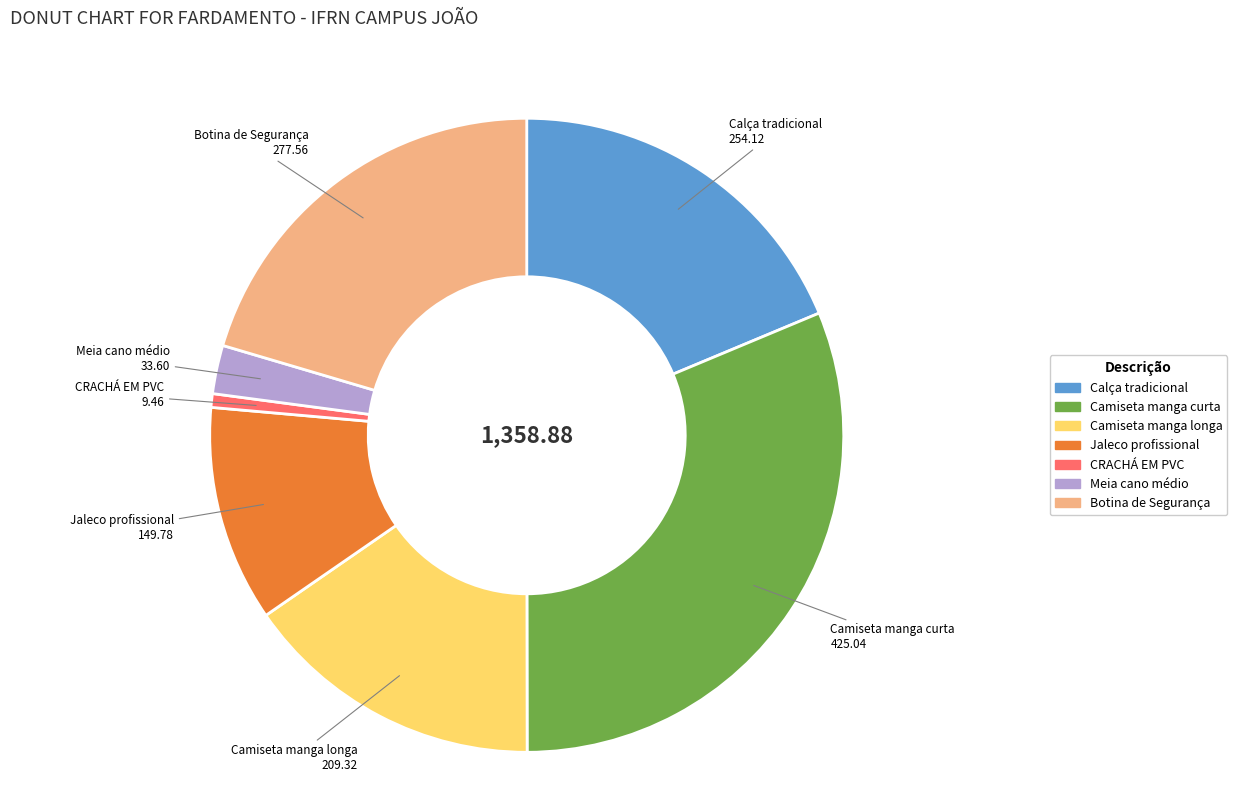

Do Meia cano médio and Camiseta manga curta together represent more than half of the pie?

No